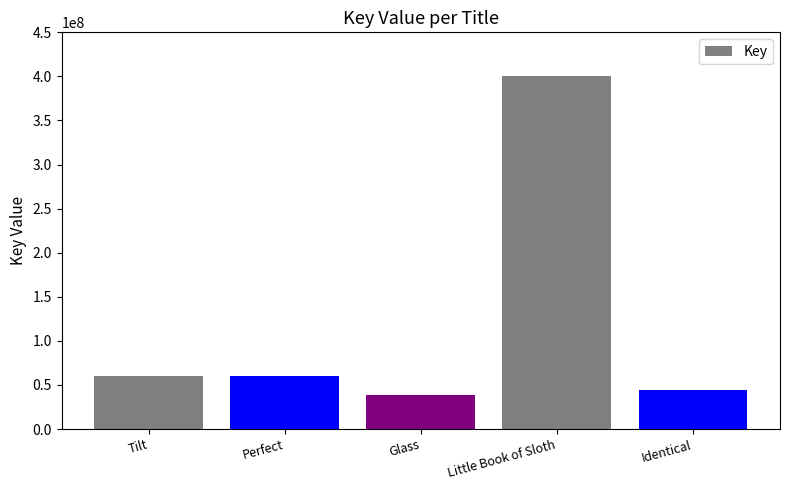

What is the approximate value at Identical?

44577221